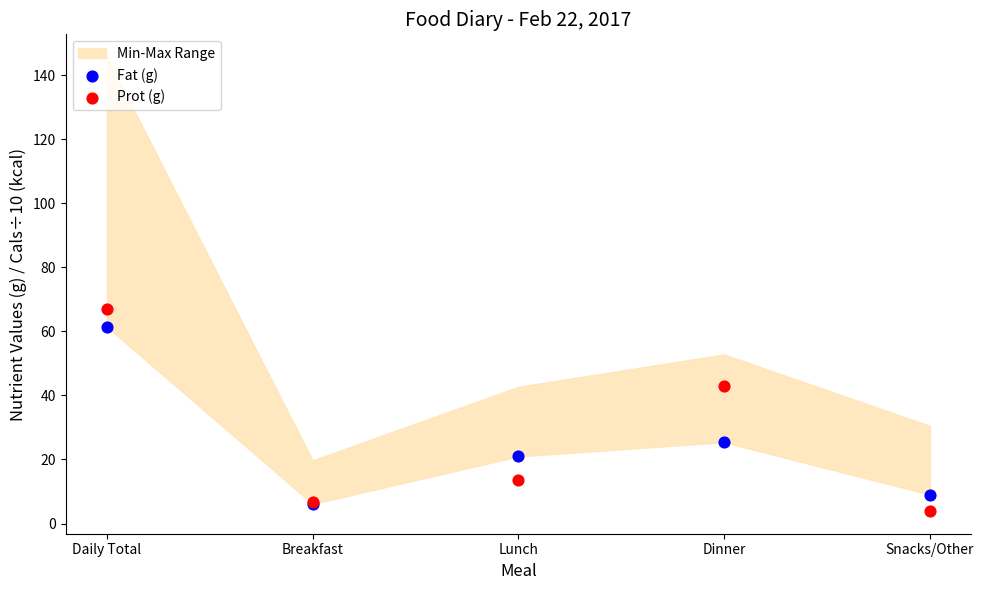

Across all series, what Y value is closest to 35?

43.0